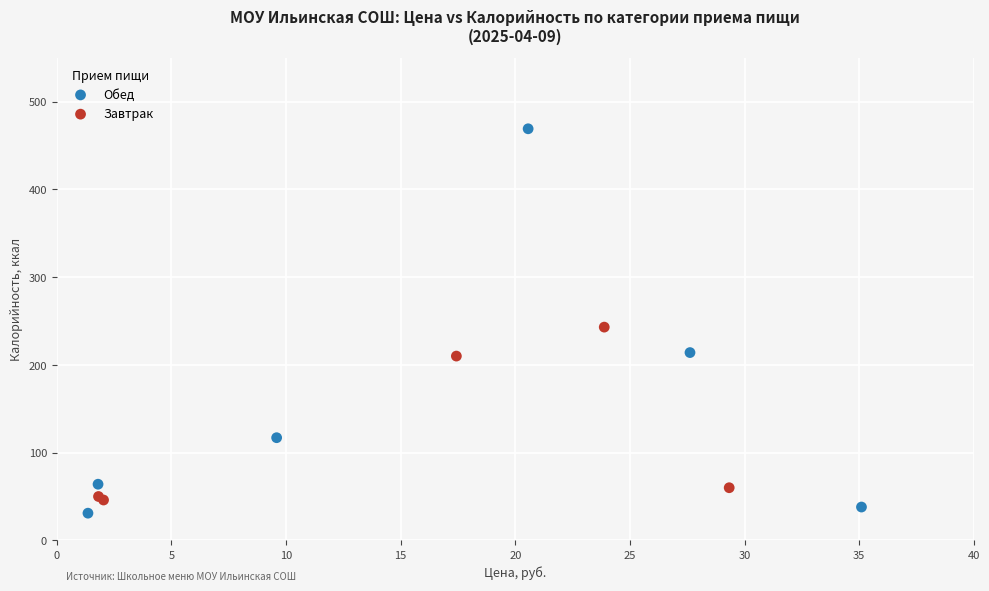

Which series reaches the maximum Y coordinate?

Обед